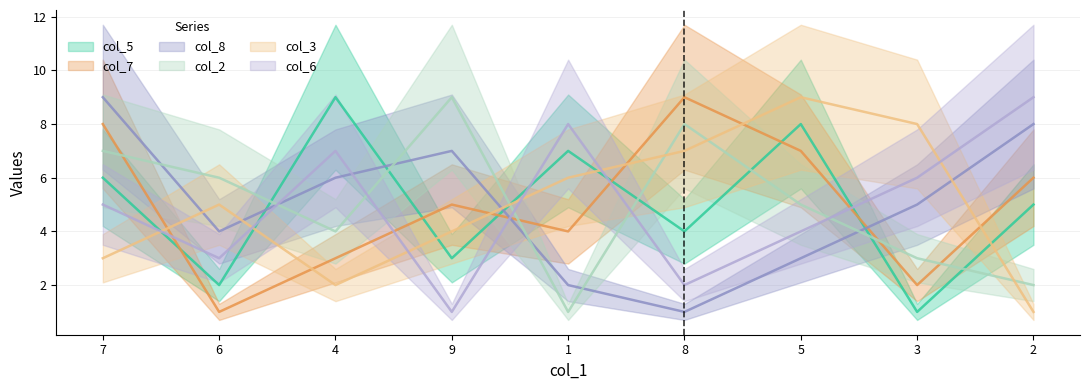

True or false: col_3 and col_8 cross at least once.

True